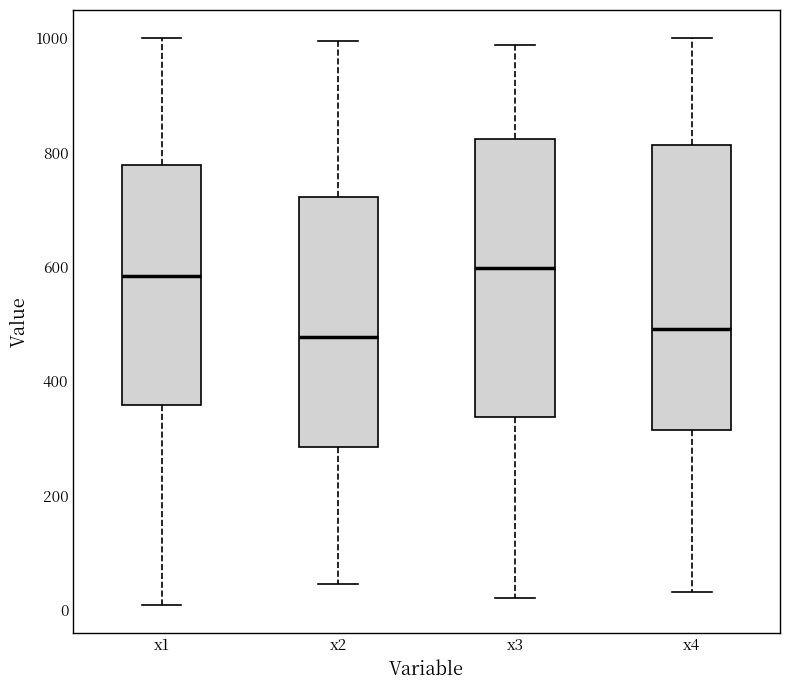

Reading left to right, read every box against the y-axis: the position of its median line, the range the box covers, and the ends of its whiskers. The values are not printed on the chart, so give them approximately, as read against the axis.

x1: median 580, box 360 to 780, whiskers 0 to 1000
x2: median 480, box 280 to 720, whiskers 40 to 1000
x3: median 600, box 340 to 820, whiskers 20 to 980
x4: median 500, box 320 to 820, whiskers 40 to 1000